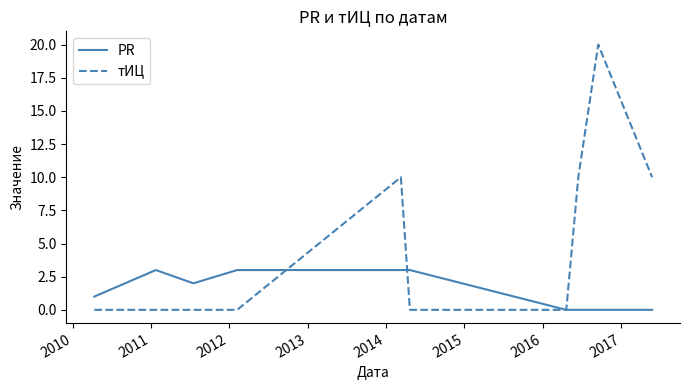

Reading right to left, what are all the values shown in this chart?

PR: 0	0	0	0	3	3	3	2	3	1
тИЦ: 10	20	10	0	0	10	0	0	0	0